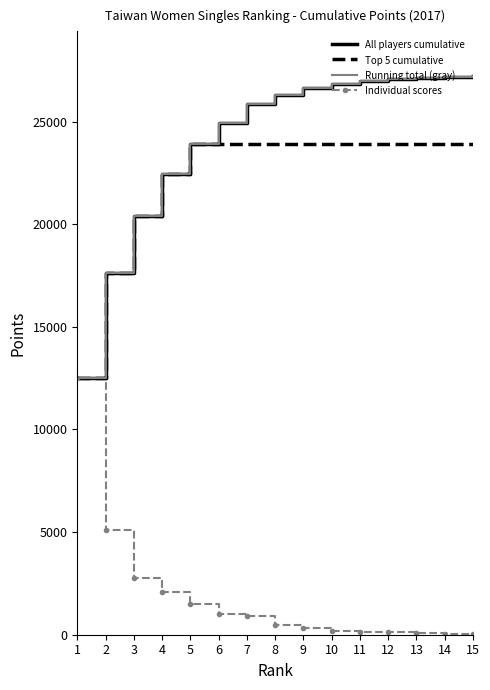

Which series changed the most between 3 and 12?

All players cumulative